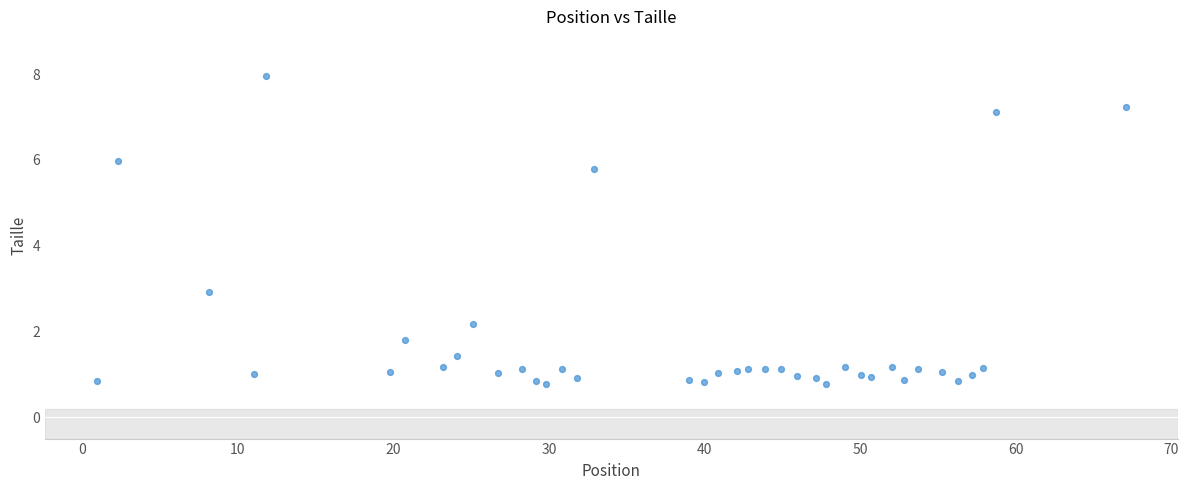

What Y value in the scatter plot is closest to 4?

2.9